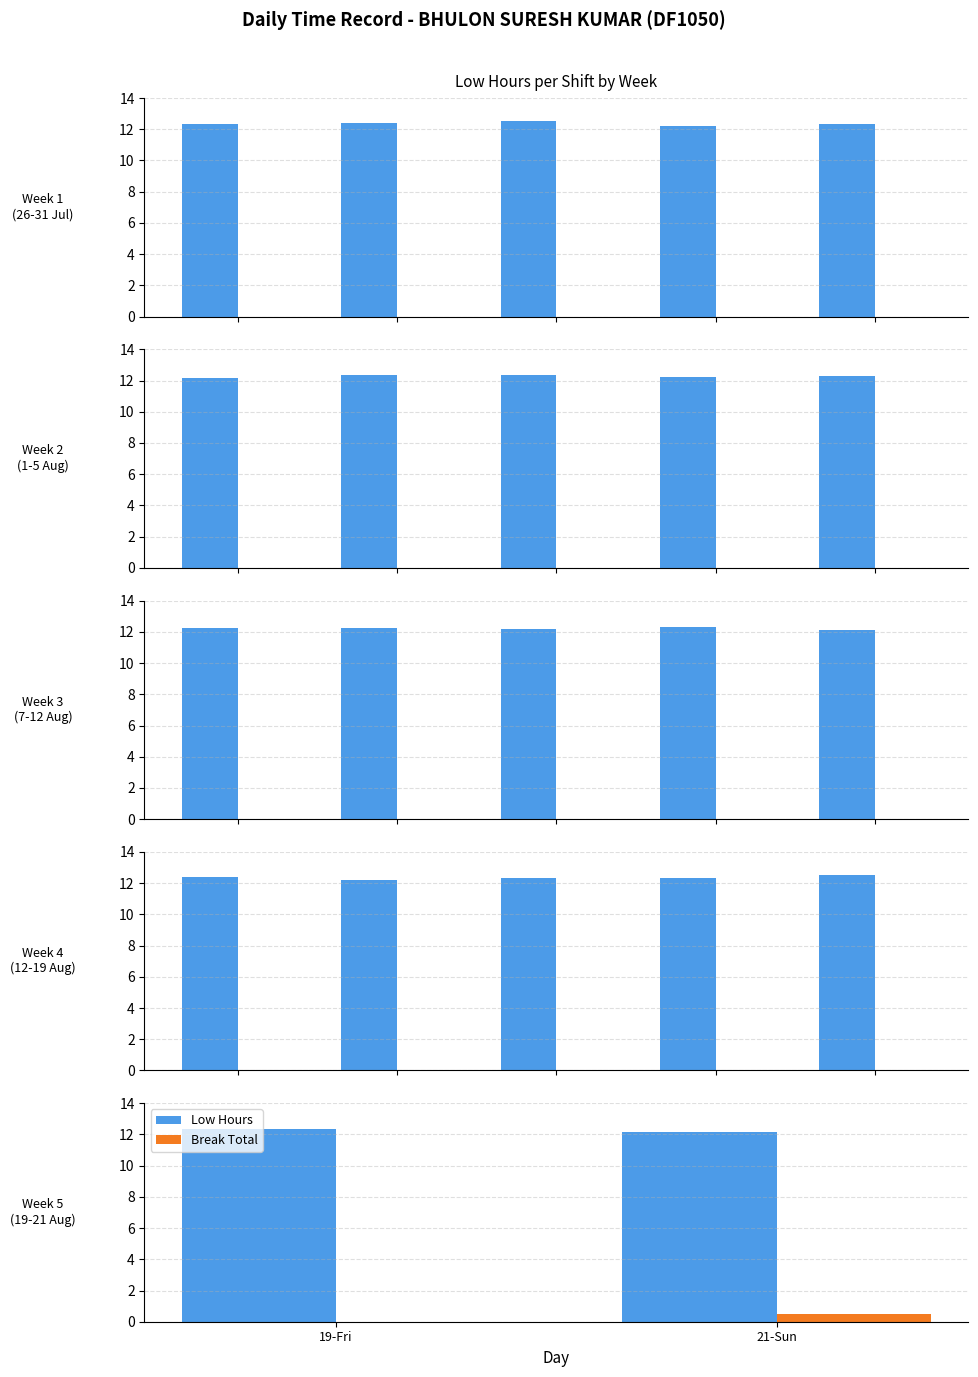

Count the number of categories in the chart.

2